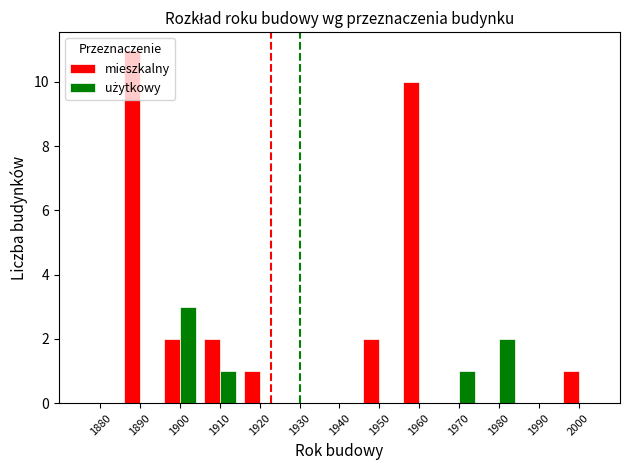

At which category is the sum across all series the highest?

1890